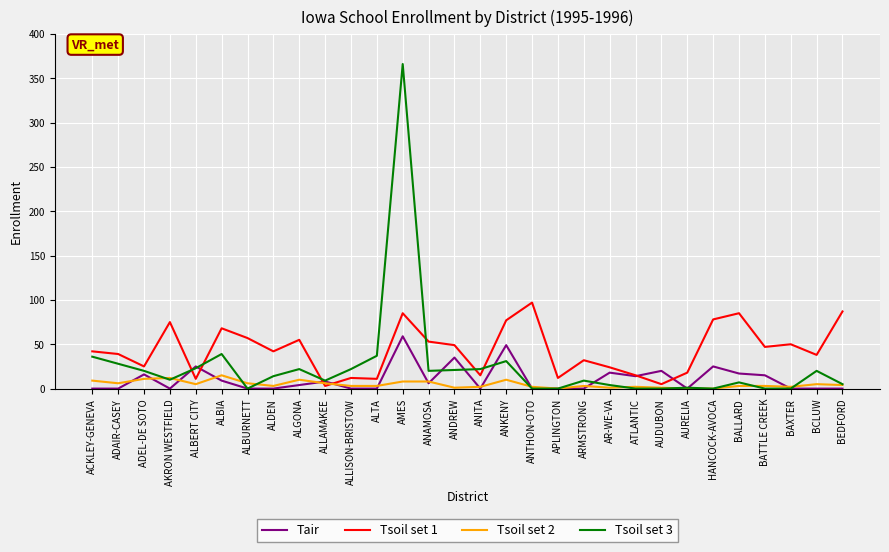

True or false: Tsoil set 1 has a value of 87 at BEDFORD.

True